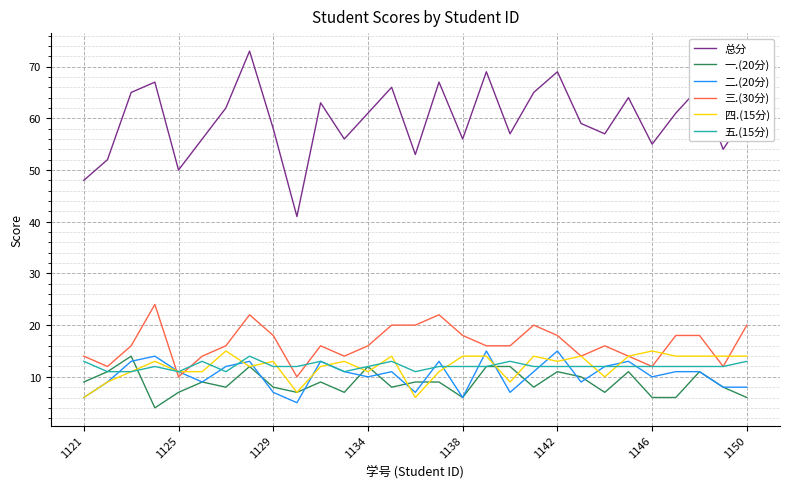

What are all the series names shown in the legend?

总分, 一.(20分), 二.(20分), 三.(30分), 四.(15分), 五.(15分)